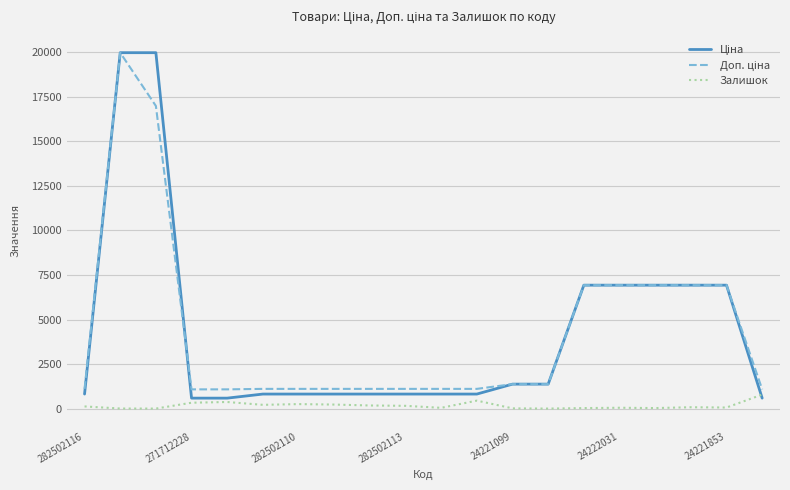

What is the greatest value displayed?

19964.2